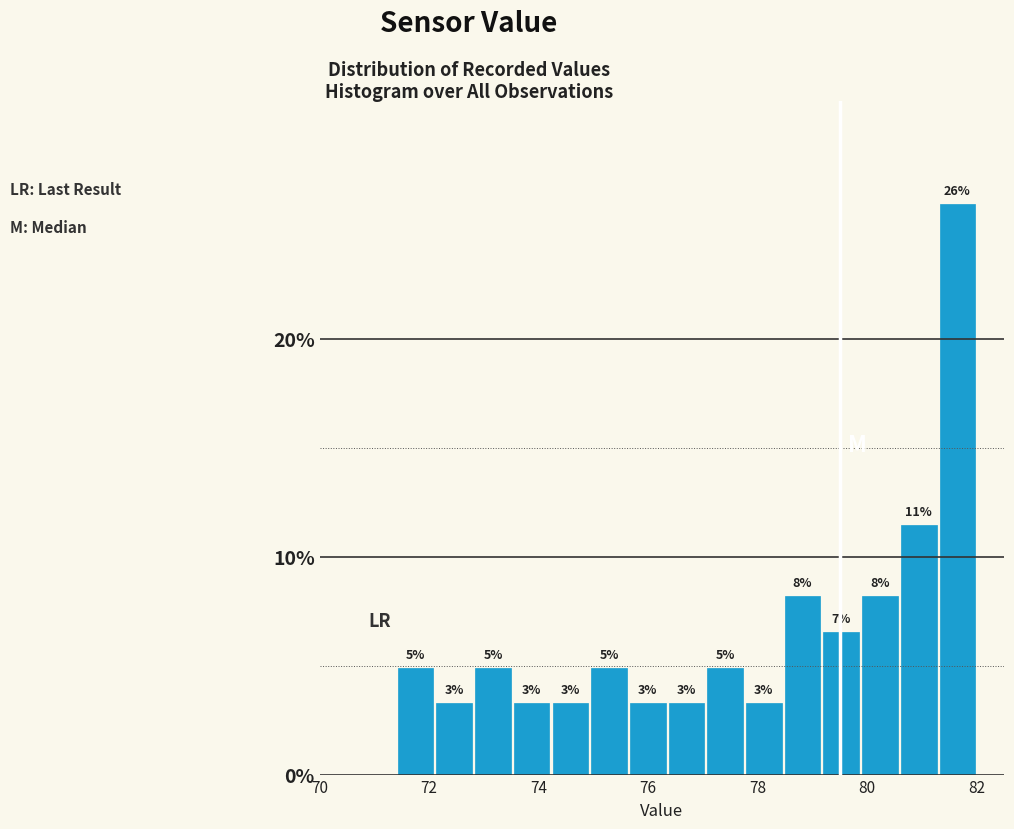

Around what value on the x-axis is the tallest bar? Give the approximate position of its centre, as read against the axis.

81.6